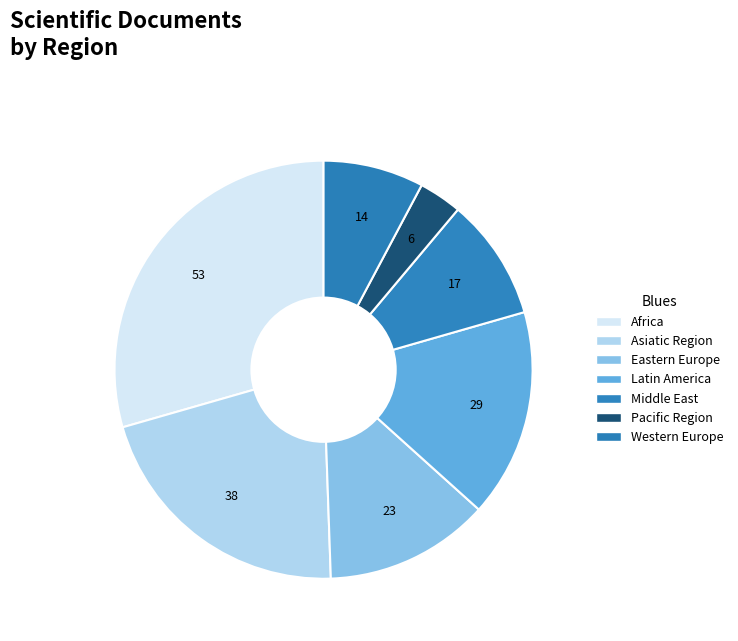

Count the number of slices in the pie.

7